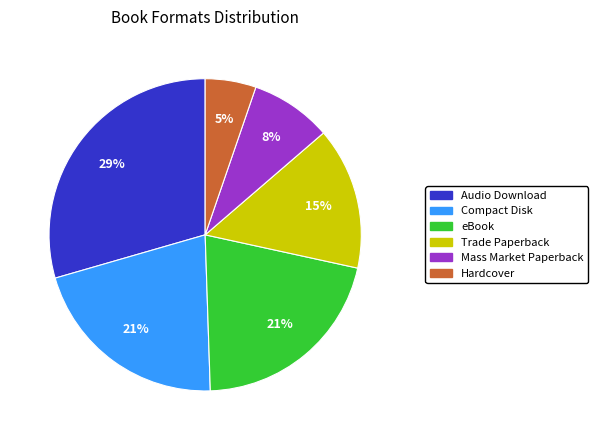

Is there a majority slice in this chart?

No